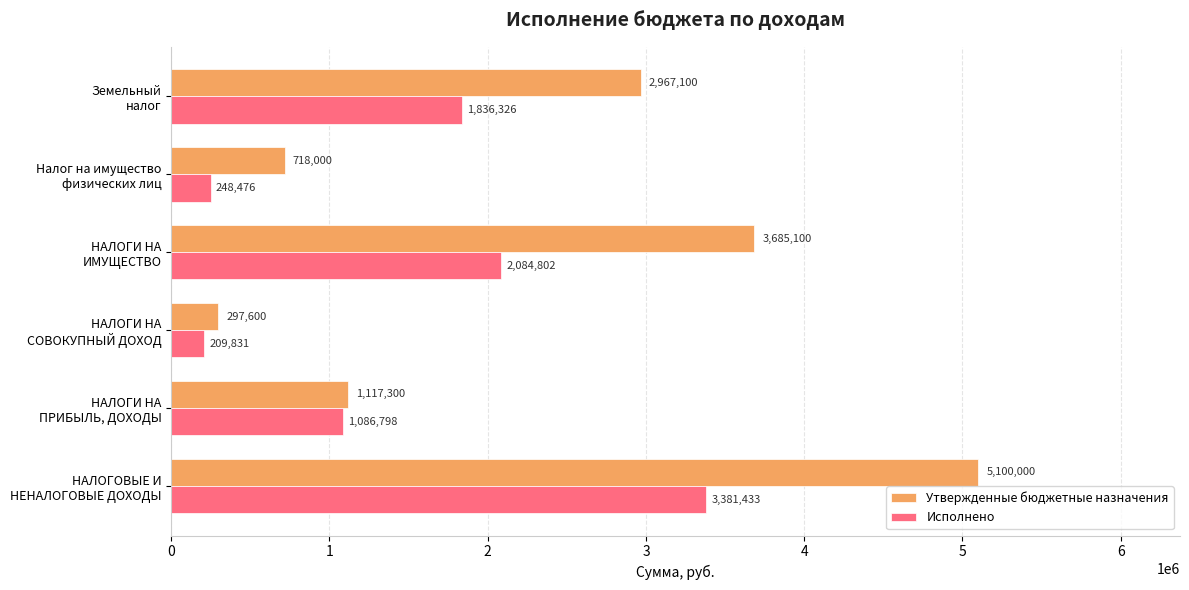

Which series has the largest total across all categories?

Утвержденные бюджетные назначения